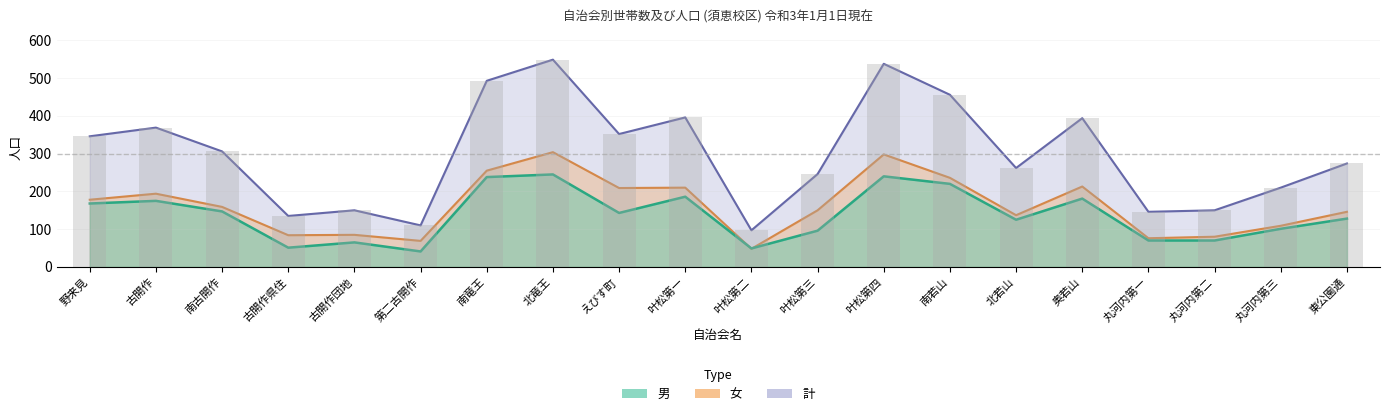

What is the value of the 女 bar at the 18th from the left?

80